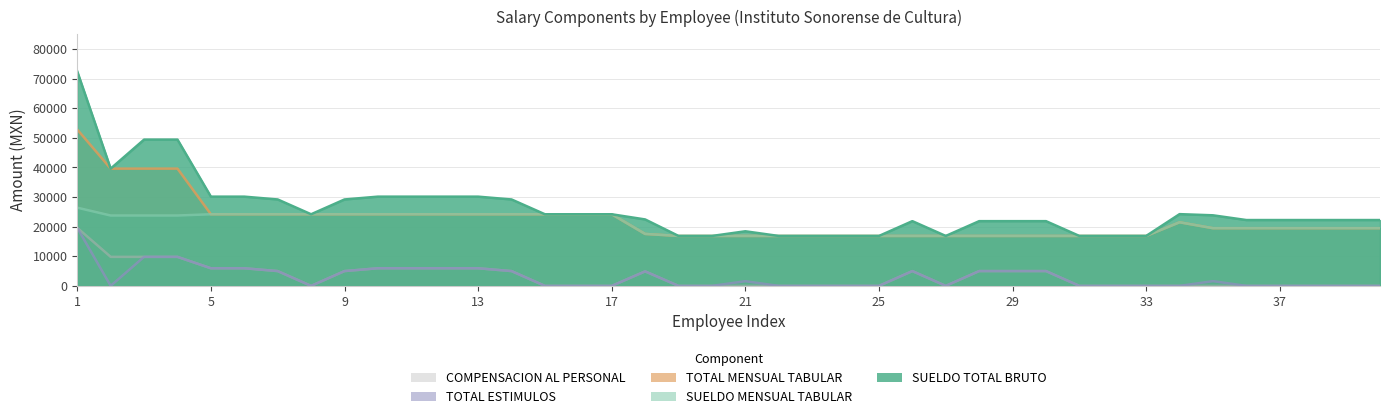

Read the SUELDO MENSUAL TABULAR value at 24.

16859.4